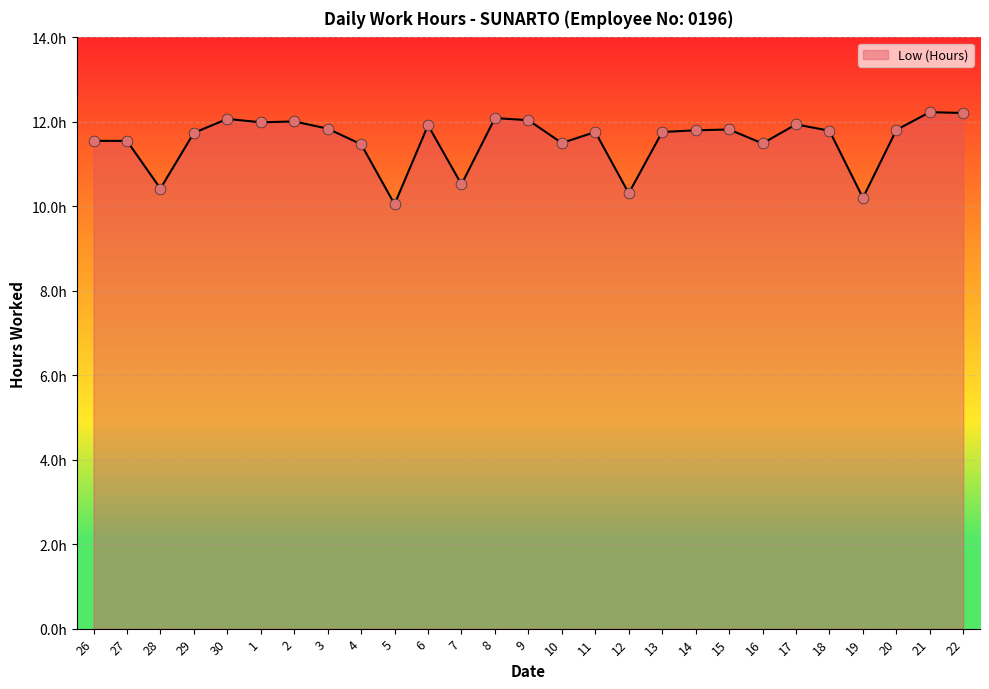

What is the change in value from 10 to 18?

+0.3